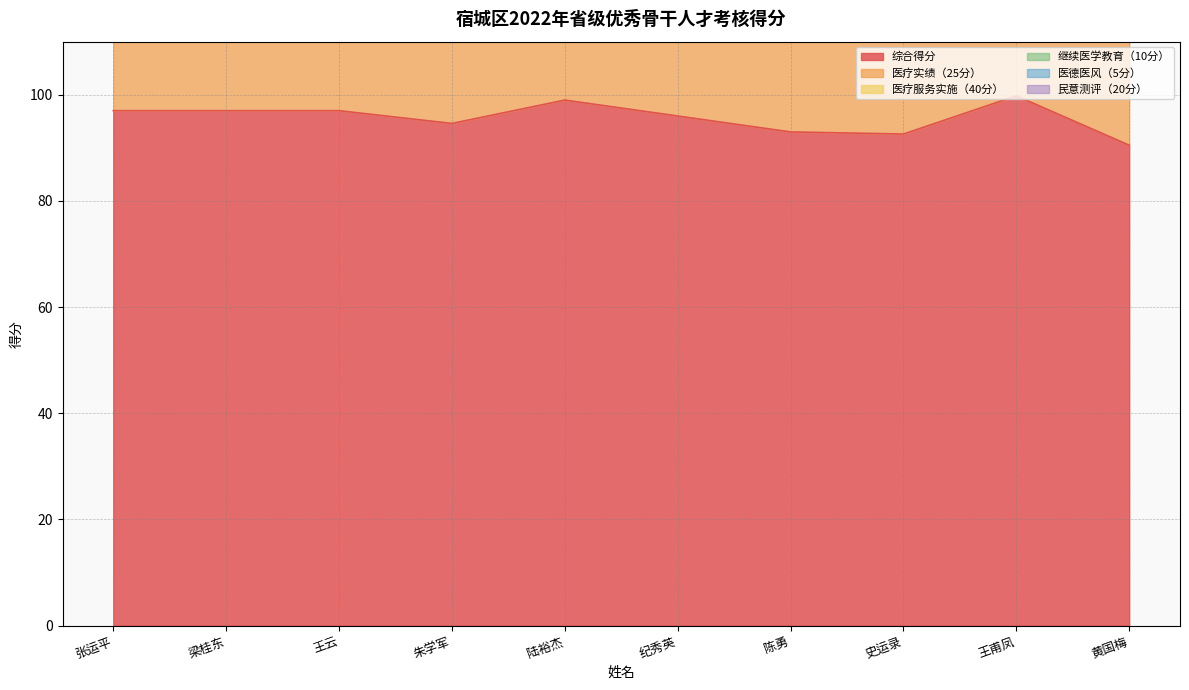

What is the label of the 3rd point from the right?

史运录